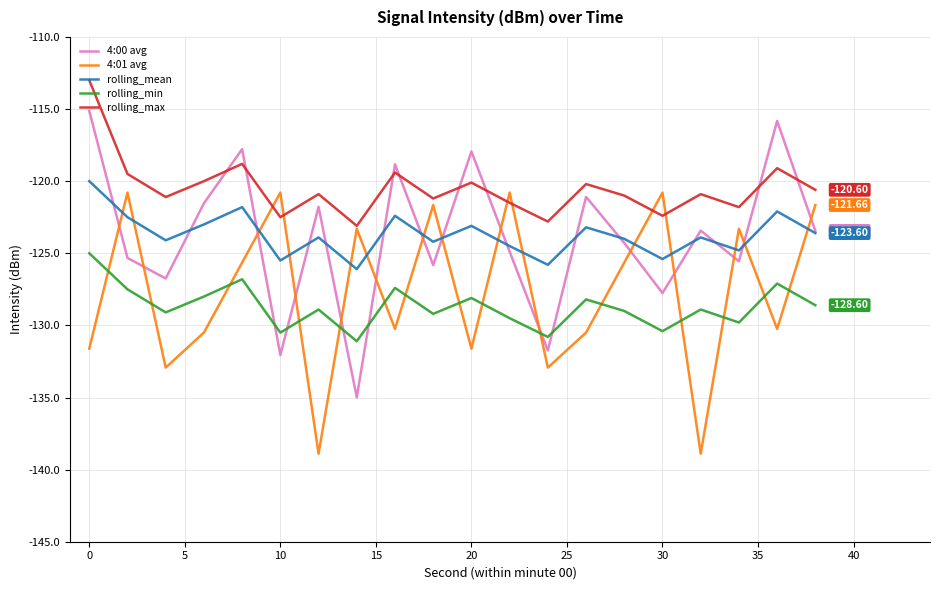

How many lines are shown in the chart?

5